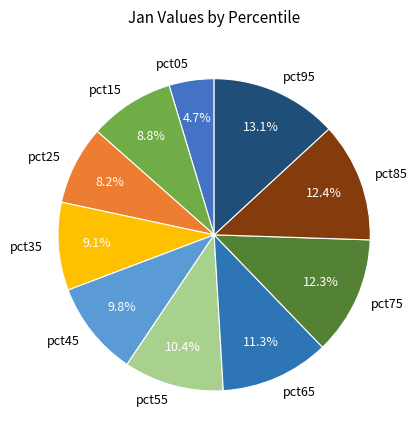

Combined, what portion of the pie is pct25 and pct85?

20.6%